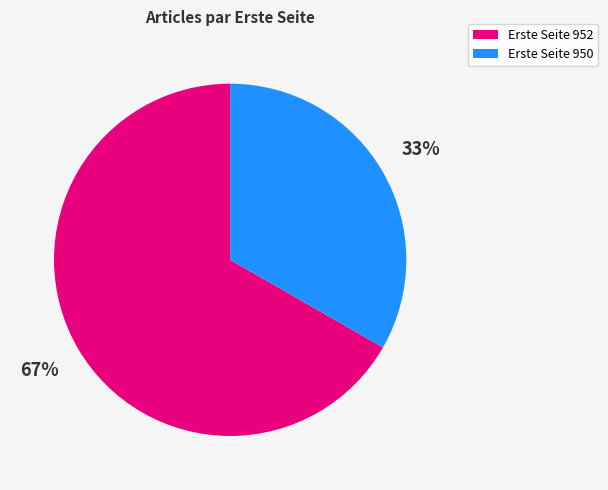

Is Erste Seite 952 the majority of the pie?

Yes